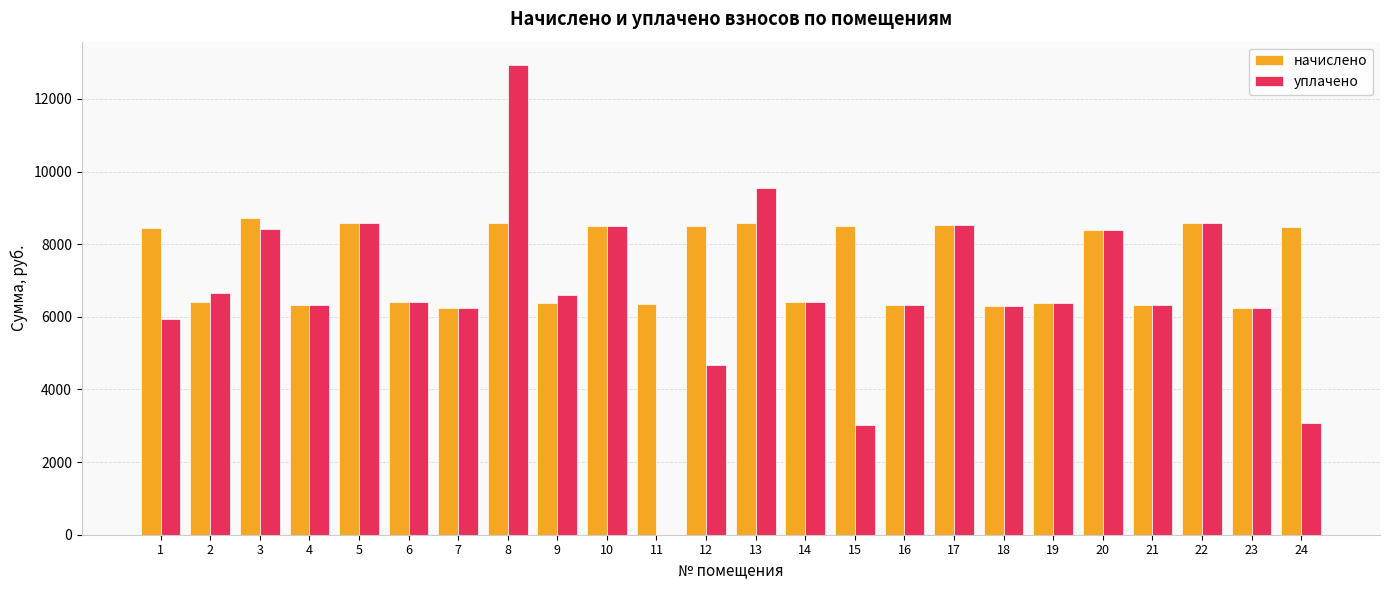

Between 3 and 19, which series saw the biggest shift?

начислено